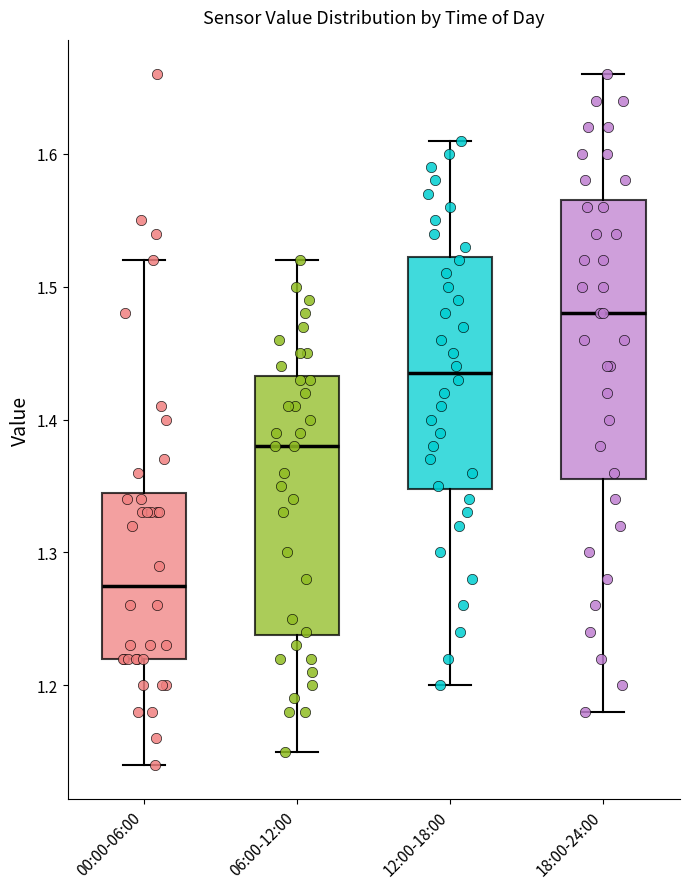

Reading left to right, read every box against the y-axis: the position of its median line, the range the box covers, and the ends of its whiskers. The values are not printed on the chart, so give them approximately, as read against the axis.

00:00-06:00: median 1.28, box 1.22 to 1.35, whiskers 1.14 to 1.52
06:00-12:00: median 1.38, box 1.24 to 1.43, whiskers 1.15 to 1.52
12:00-18:00: median 1.44, box 1.35 to 1.52, whiskers 1.20 to 1.61
18:00-24:00: median 1.48, box 1.36 to 1.57, whiskers 1.18 to 1.66